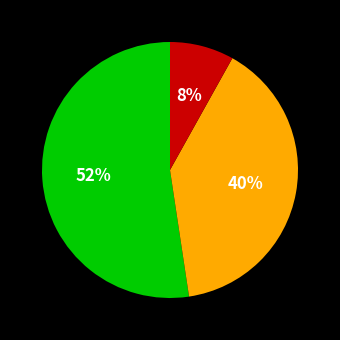

To the nearest percent, what is the average slice percentage?

33%